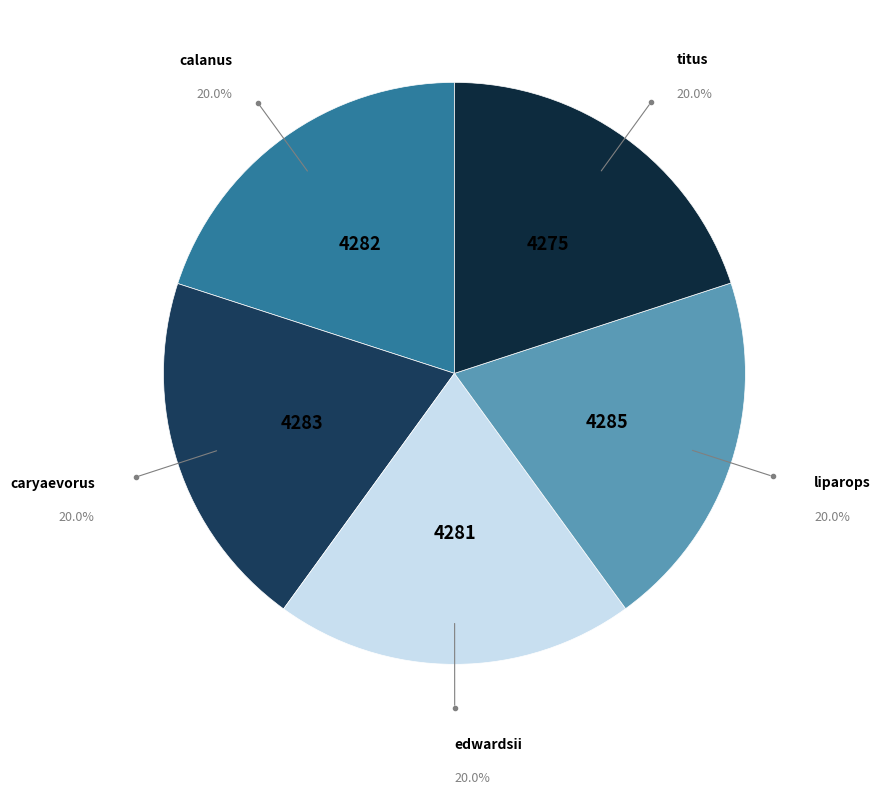

Approximately how many times larger is the value at edwardsii compared to caryaevorus?

1.0